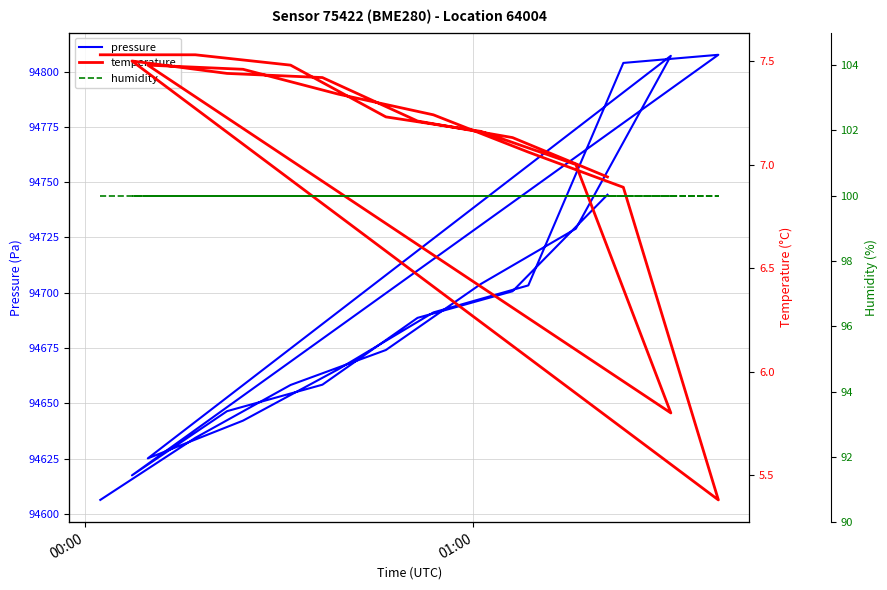

True or false: pressure has a value of 162294.1 at 6.

False